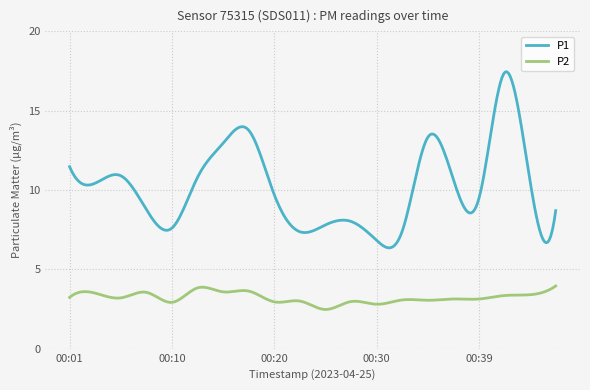

At how many categories does at least one series exceed 16?

11